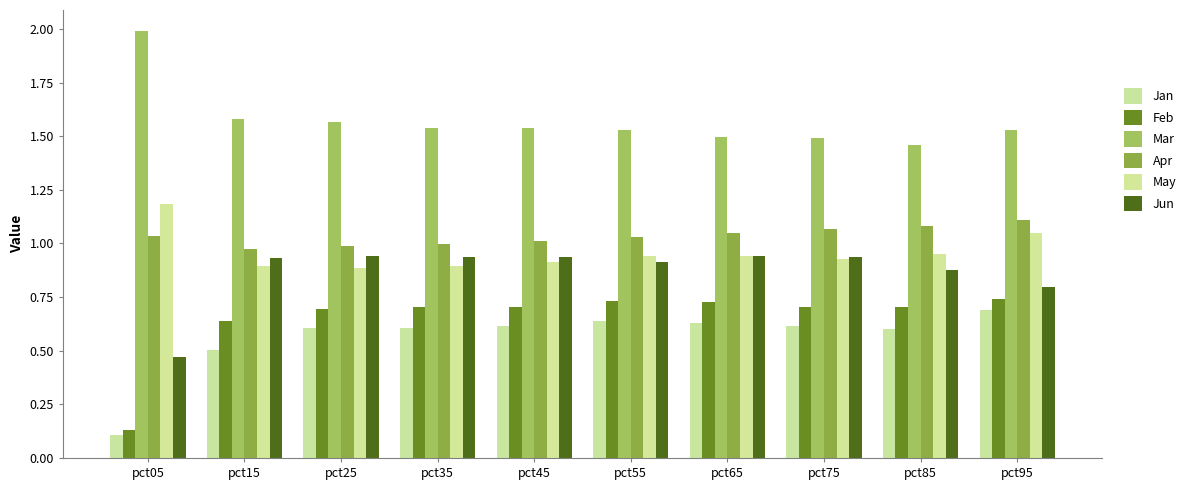

Between pct75 and pct95, which series saw the biggest shift?

Jun